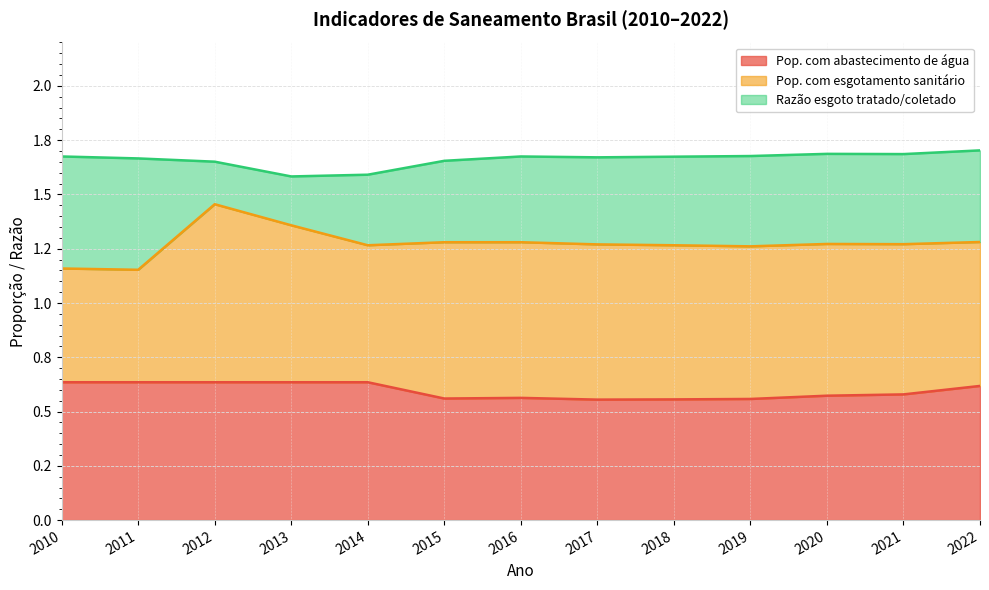

Which category has the lowest value across all series?

2012